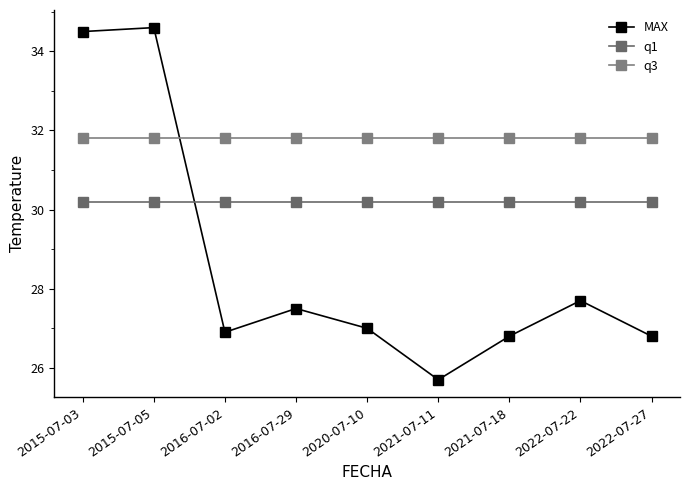

Does the chart display data point markers on the line(s)?

Yes